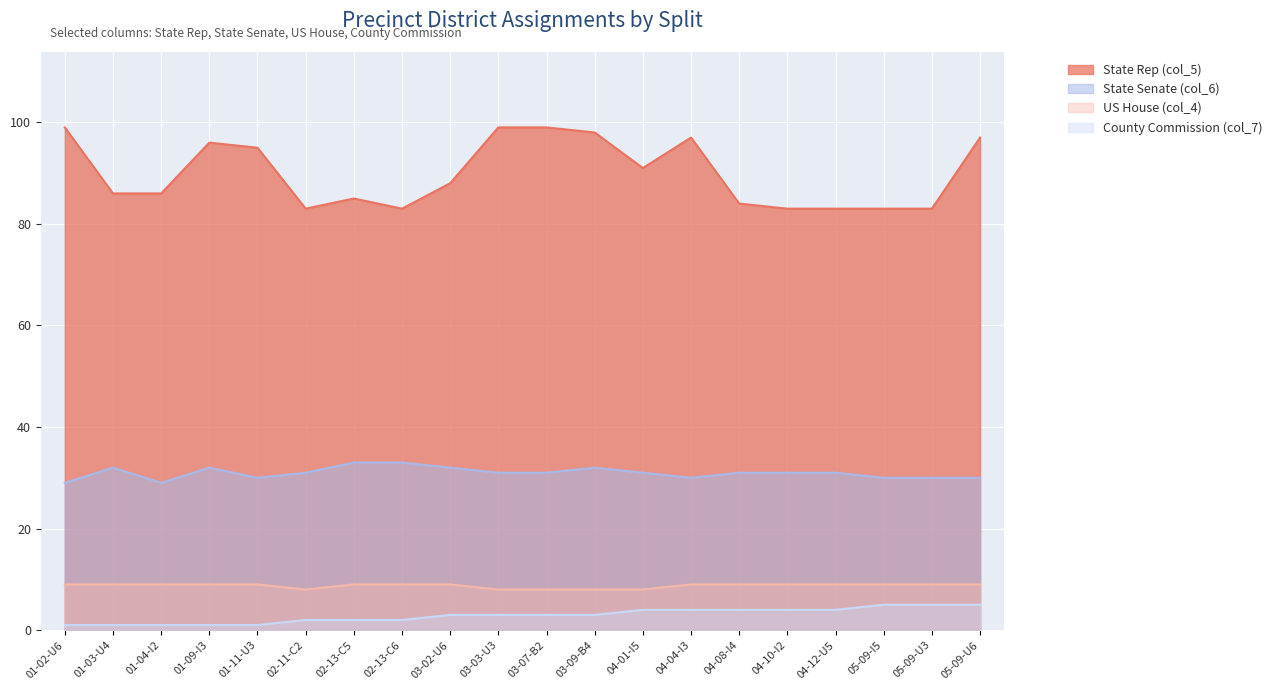

What is the sum of all US House (col_4) values?

175